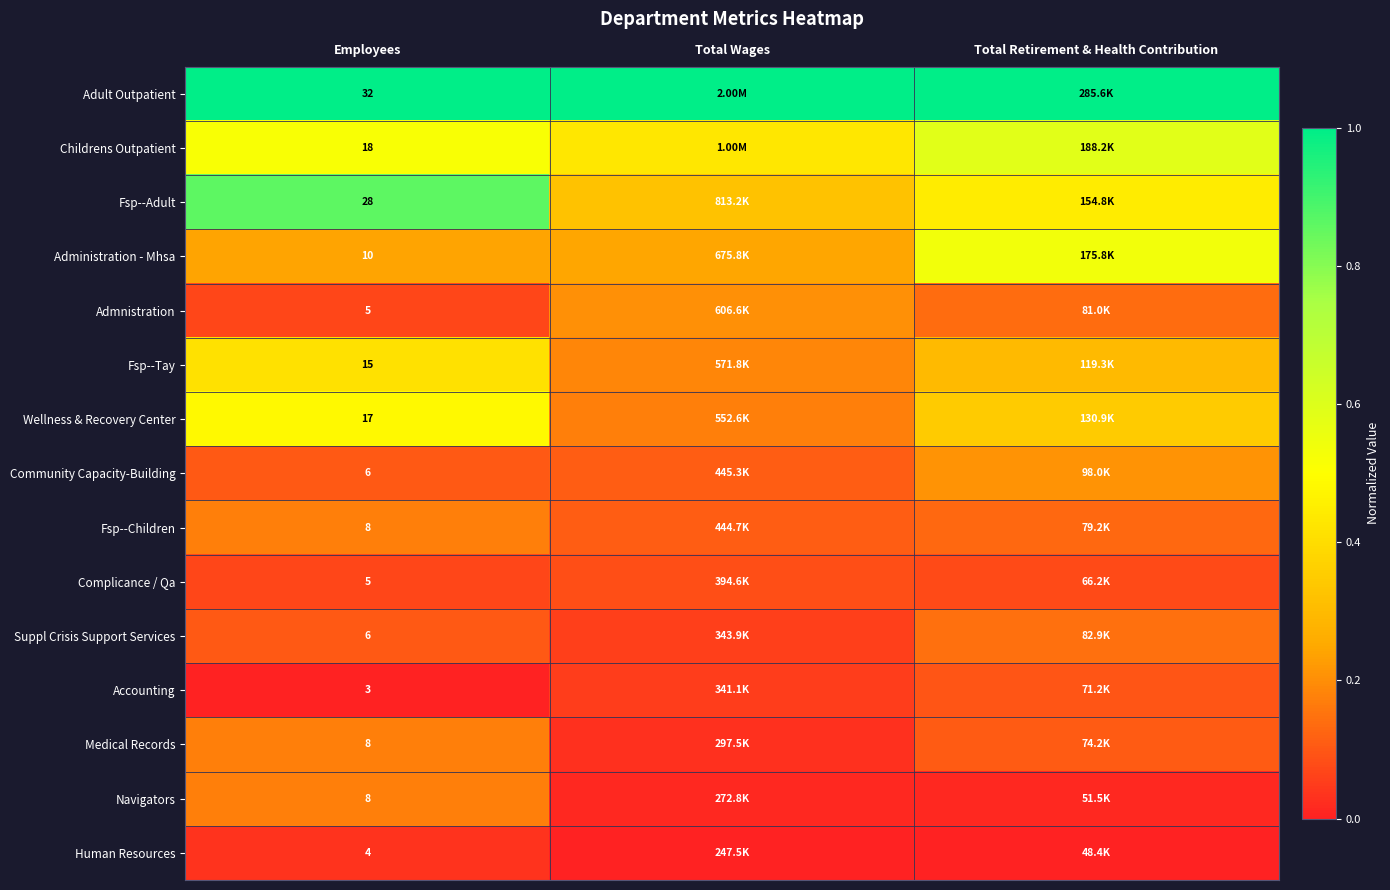

Rank the series at Total Retirement & Health Contribution from lowest to highest value.

Human Resources, Navigators, Complicance / Qa, Accounting, Medical Records, Fsp--Children, Admnistration, Suppl Crisis Support Services, Community Capacity-Building, Fsp--Tay, Wellness & Recovery Center, Fsp--Adult, Administration - Mhsa, Childrens Outpatient, Adult Outpatient